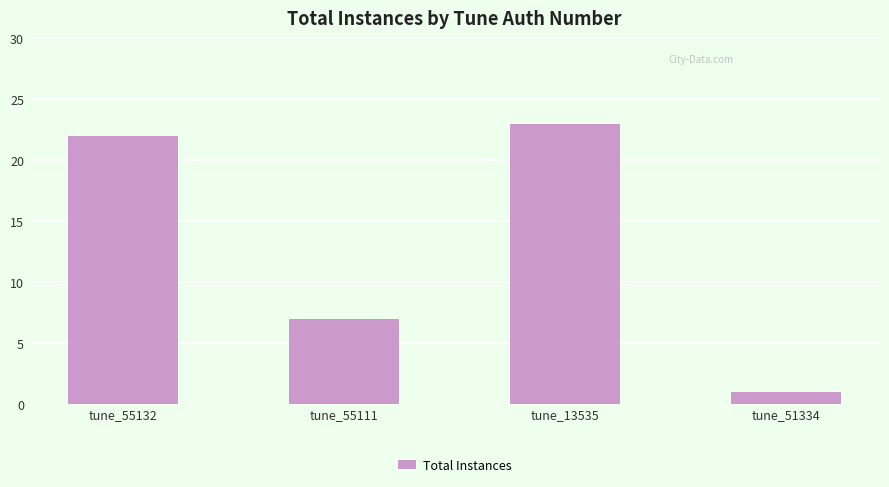

The value at tune_55111 is 7. True or false?

True